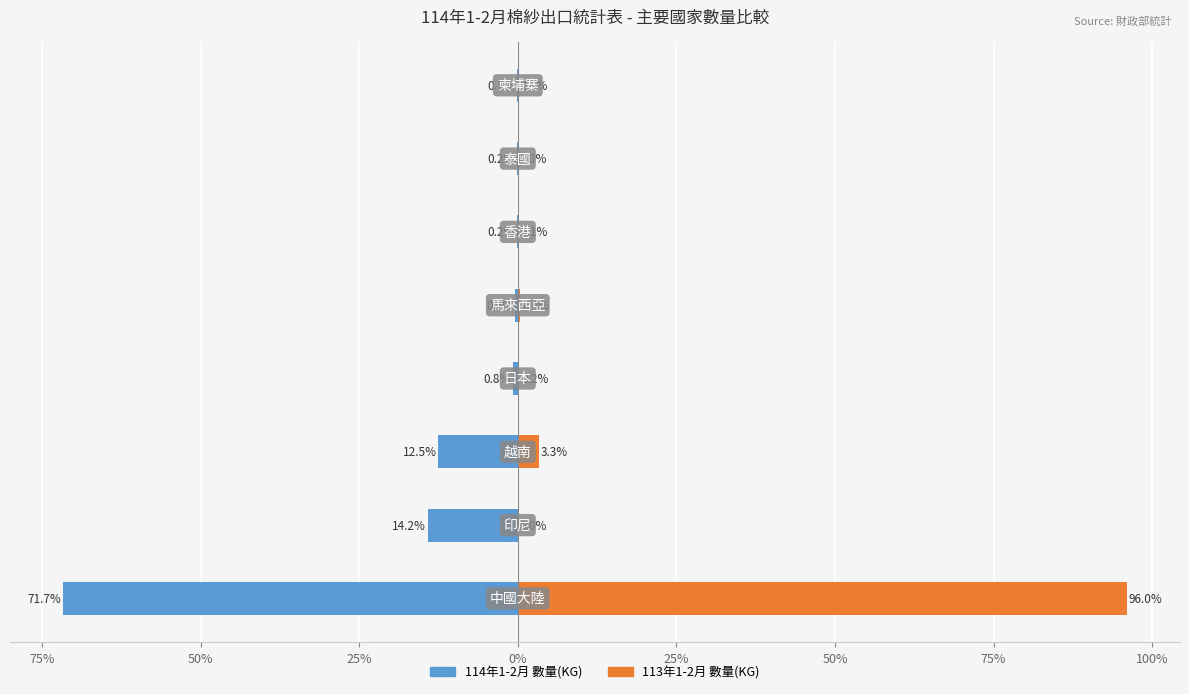

List the series in order of their overall mean, lowest first.

114年1-2月 數量(KG), 113年1-2月 數量(KG)